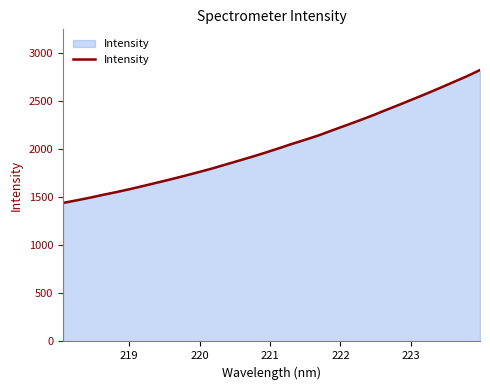

What is the smallest value displayed?

1439.4